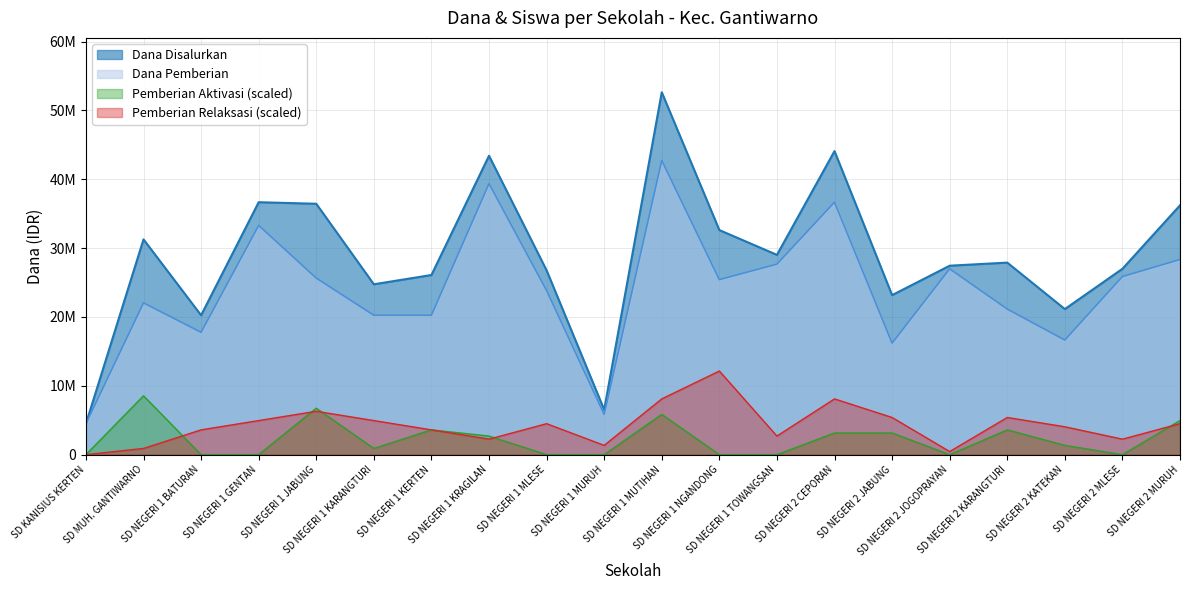

The value of Dana Pemberian at SD NEGERI 2 MURUH is 43196601. True or false?

False